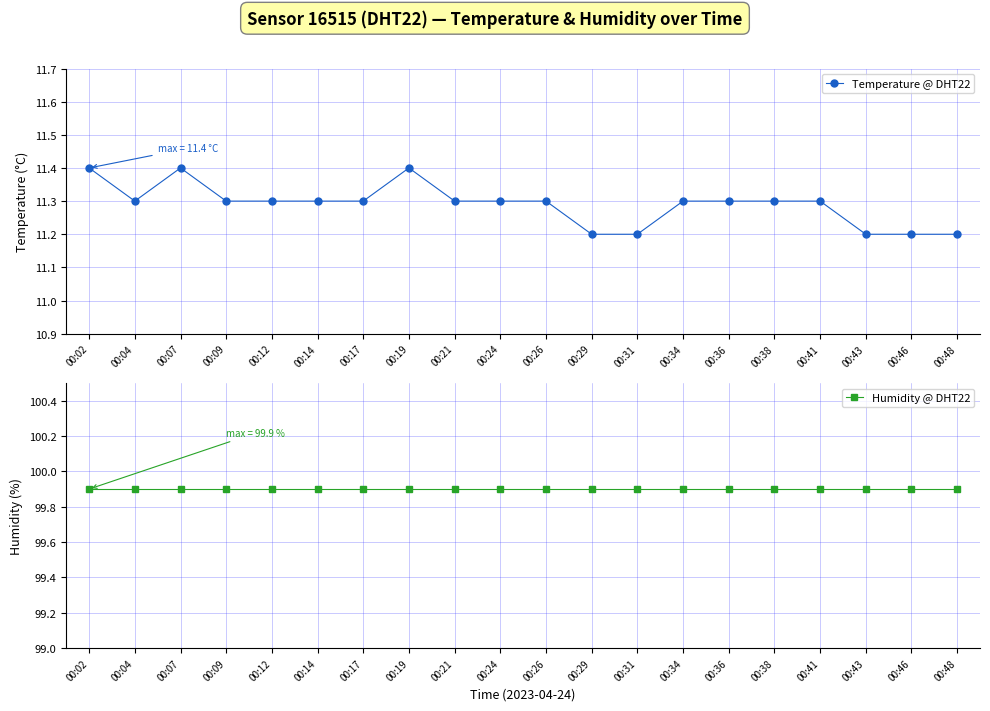

What is the maximum value for Humidity @ DHT22?

99.9